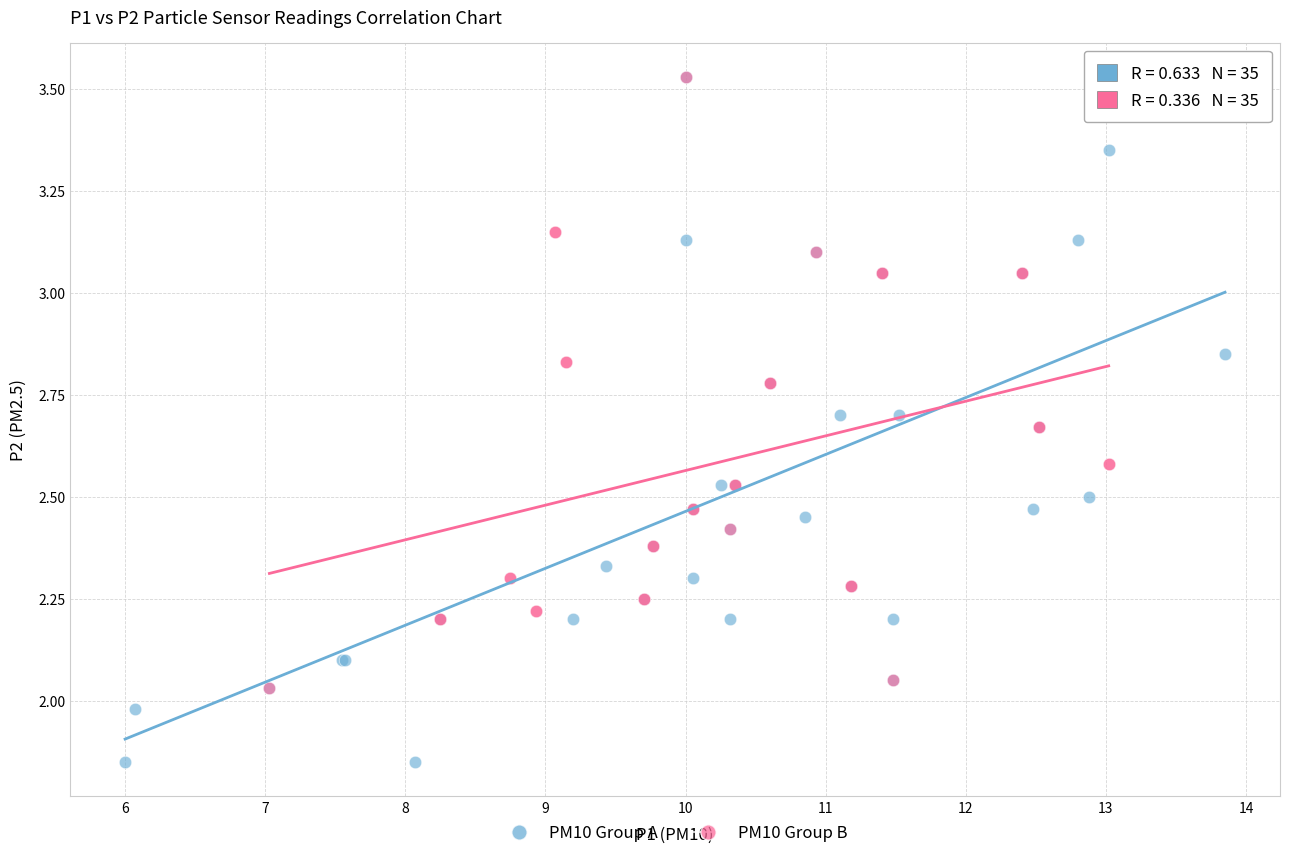

Which series has the widest spread of Y values?

PM10 Group A